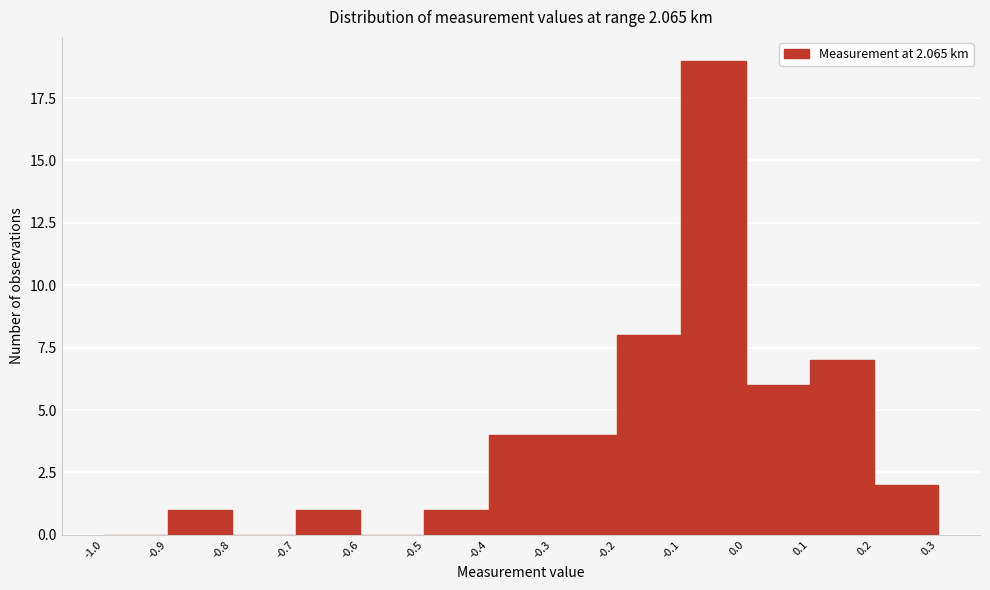

How tall is the bar that spans -0.2 to -0.1 on the x-axis? The values are not printed on the chart, so give them approximately, as read against the axis.

8